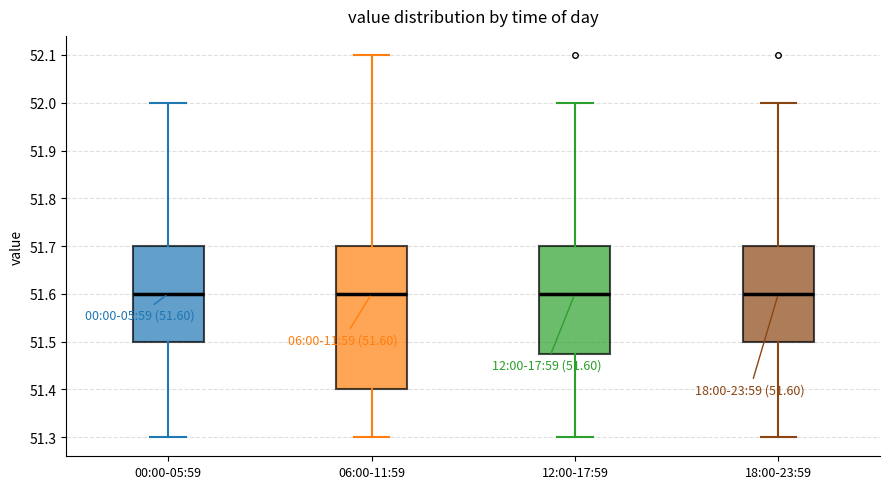

Which box is the tallest, from its lower edge to its upper edge?

06:00-11:59